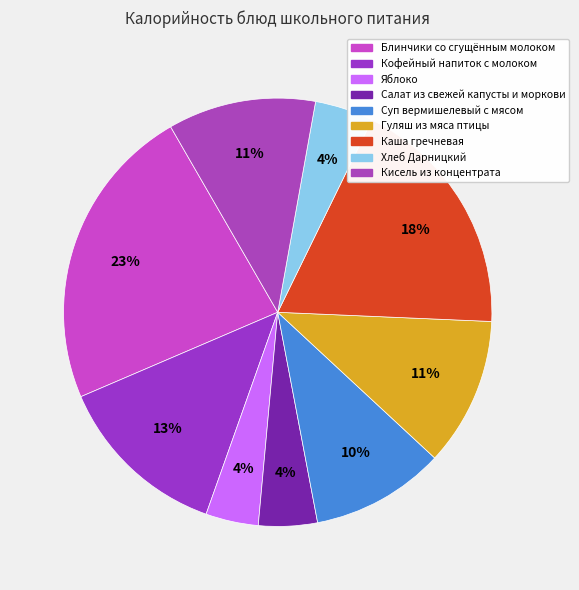

Rank the categories by value from lowest to highest.

Яблоко, Хлеб Дарницкий, Салат из свежей капусты и моркови, Суп вермишелевый с мясом, Кисель из концентрата, Гуляш из мяса птицы, Кофейный напиток с молоком, Каша гречневая, Блинчики со сгущённым молоком